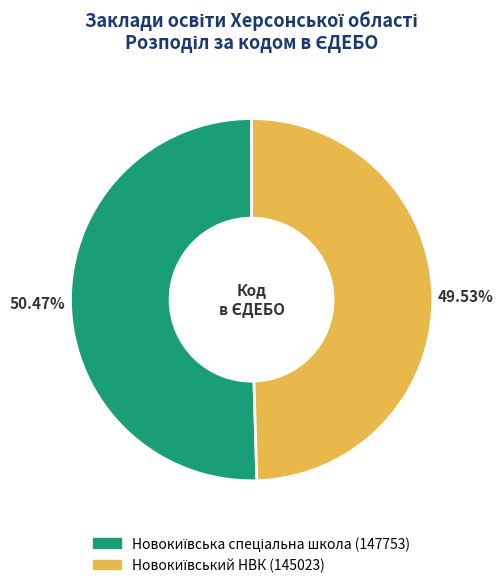

Is there a majority slice in this chart?

Yes